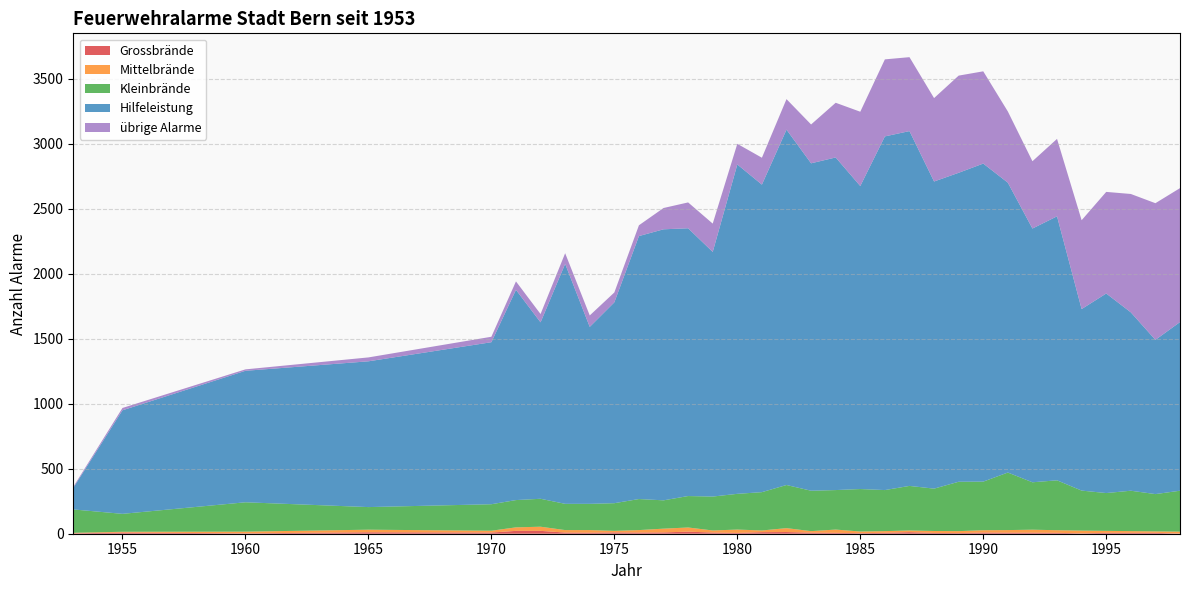

Reading left to right, list all the values displayed in this chart.

Grossbrände: 1953=3	1955=9	1960=3	1965=11	1970=9	1971=22	1972=22	1973=9	1974=8	1975=10	1976=9	1977=10	1978=16	1979=9	1980=6	1981=12	1982=13	1983=8	1984=7	1985=4	1986=7	1987=12	1988=6	1989=5	1990=9	1991=8	1992=8	1993=7	1994=3	1995=7	1996=7	1997=7	1998=1
Mittelbrände: 1953=4	1955=6	1960=13	1965=20	1970=14	1971=27	1972=32	1973=19	1974=20	1975=12	1976=19	1977=29	1978=32	1979=16	1980=26	1981=13	1982=30	1983=12	1984=25	1985=13	1986=13	1987=13	1988=15	1989=15	1990=18	1991=20	1992=23	1993=20	1994=21	1995=15	1996=13	1997=11	1998=15
Kleinbrände: 1953=180	1955=138	1960=226	1965=174	1970=204	1971=210	1972=215	1973=202	1974=202	1975=213	1976=239	1977=218	1978=242	1979=261	1980=275	1981=295	1982=332	1983=311	1984=304	1985=327	1986=316	1987=343	1988=326	1989=380	1990=374	1991=443	1992=365	1993=384	1994=308	1995=291	1996=311	1997=287	1998=315
Hilfeleistung: 1953=166	1955=797	1960=1012	1965=1122	1970=1247	1971=1618	1972=1358	1973=1847	1974=1362	1975=1546	1976=2024	1977=2086	1978=2061	1979=1883	1980=2535	1981=2367	1982=2735	1983=2520	1984=2560	1985=2332	1986=2722	1987=2731	1988=2364	1989=2378	1990=2448	1991=2231	1992=1953	1993=2032	1994=1397	1995=1536	1996=1373	1997=1187	1998=1298
übrige Alarme: 1953=8	1955=18	1960=11	1965=30	1970=42	1971=65	1972=64	1973=82	1974=88	1975=76	1976=83	1977=164	1978=199	1979=218	1980=159	1981=207	1982=235	1983=299	1984=421	1985=572	1986=593	1987=569	1988=642	1989=748	1990=710	1991=548	1992=518	1993=596	1994=684	1995=782	1996=911	1997=1052	1998=1031